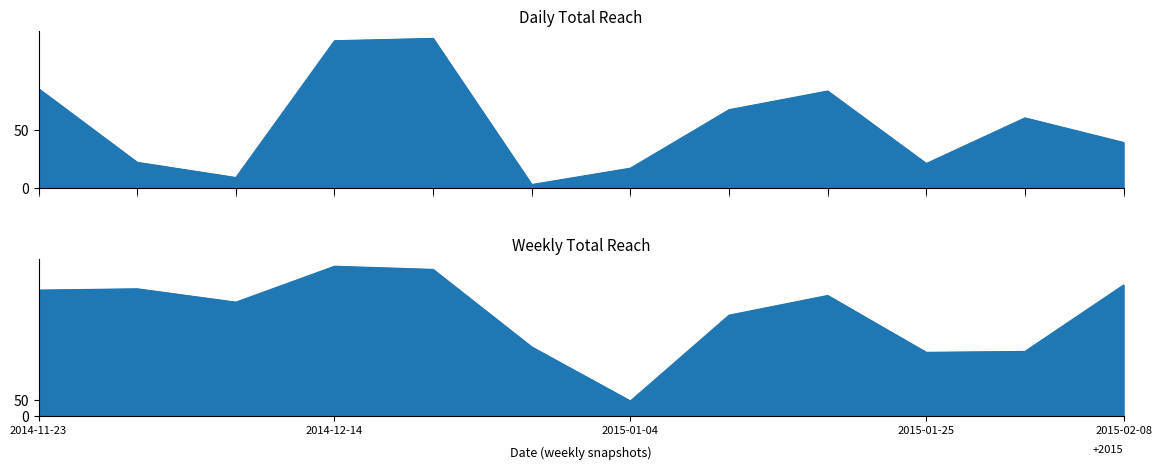

True or false: Weekly Total Reach and Daily Total Reach intersect in this chart.

False